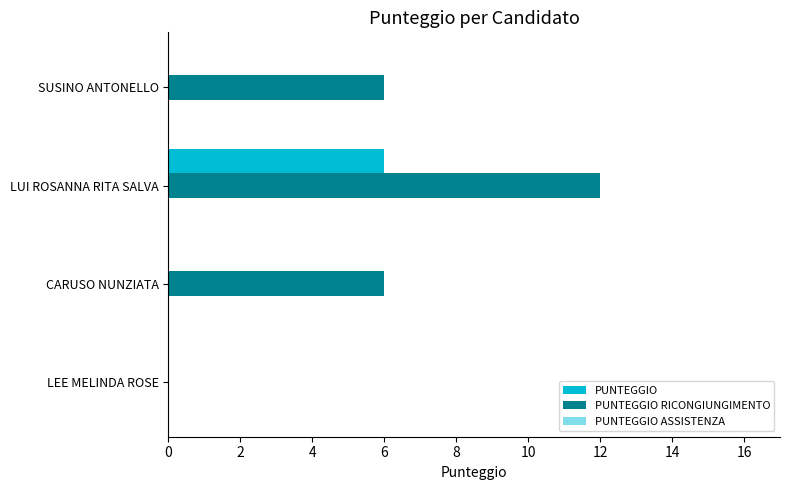

Between LEE MELINDA ROSE and CARUSO NUNZIATA, which series saw the biggest shift?

PUNTEGGIO RICONGIUNGIMENTO